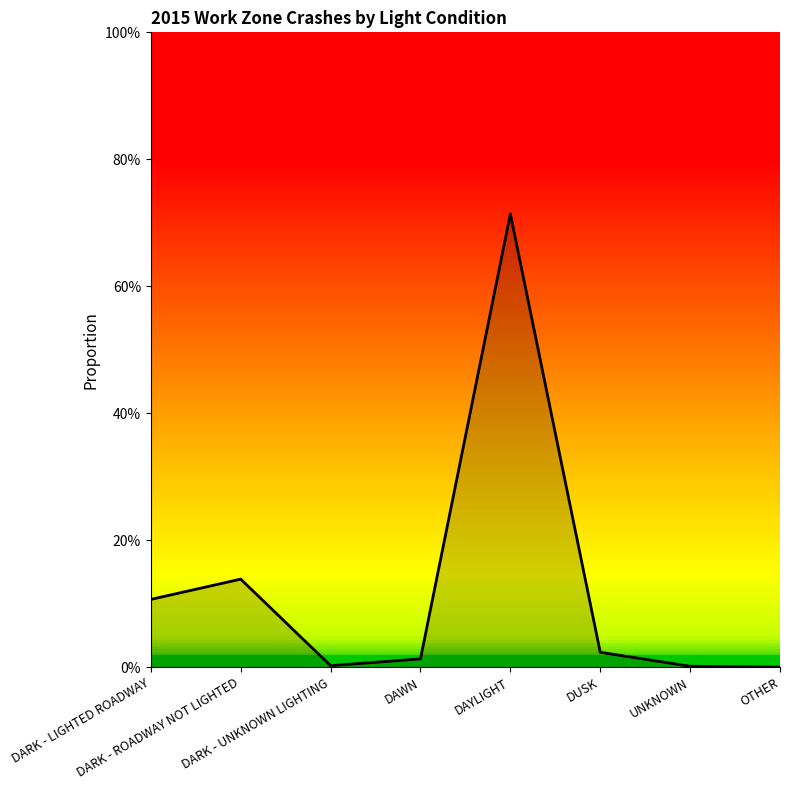

Does the chart display data point markers on the line(s)?

No